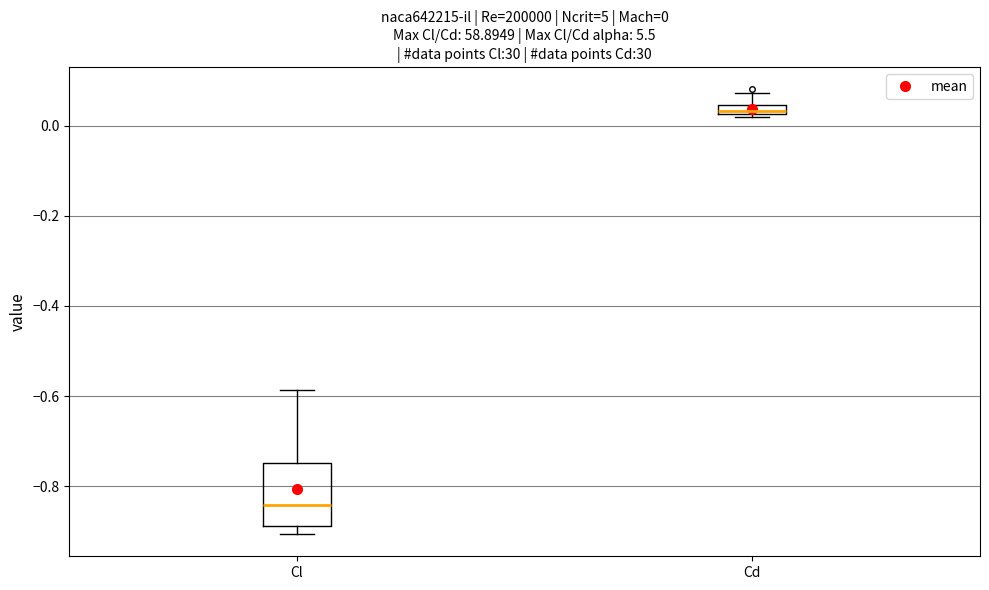

Which box has the highest median line?

Cd